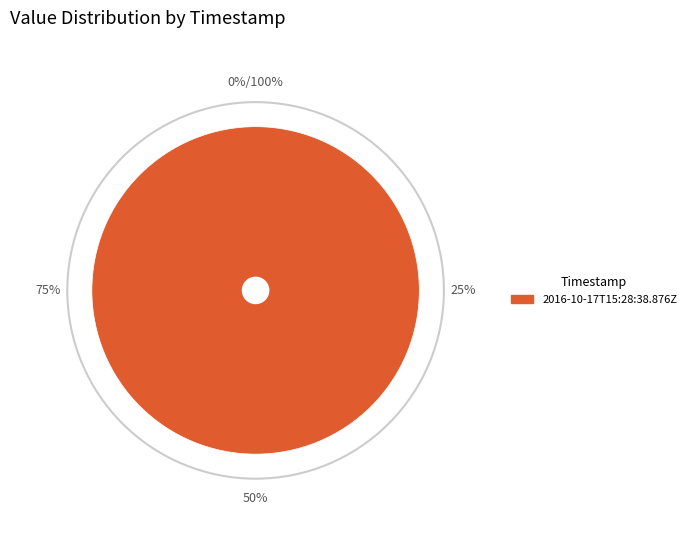

Which slice represents more than half of the pie?

2016-10-17T15:28:38.876Z